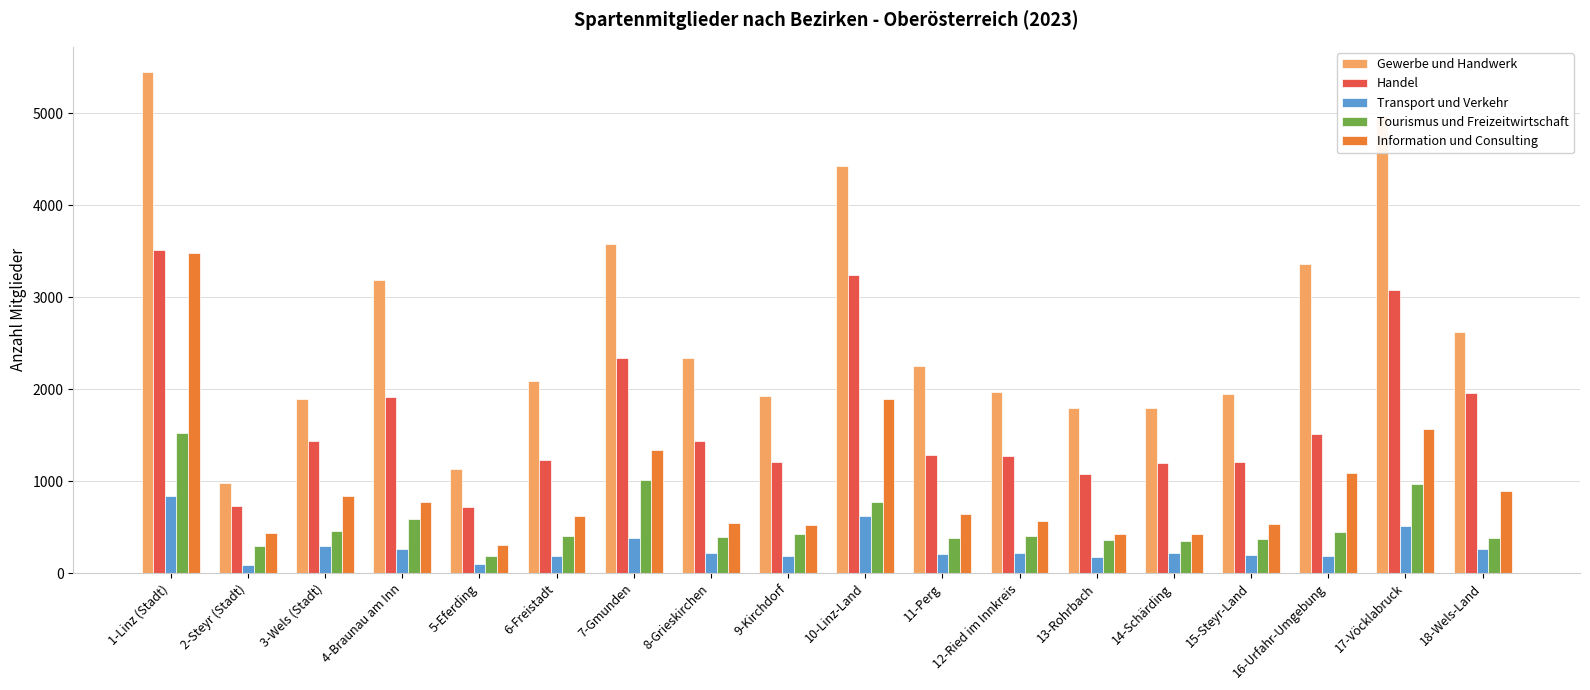

What is the maximum value shown in the chart?

5451